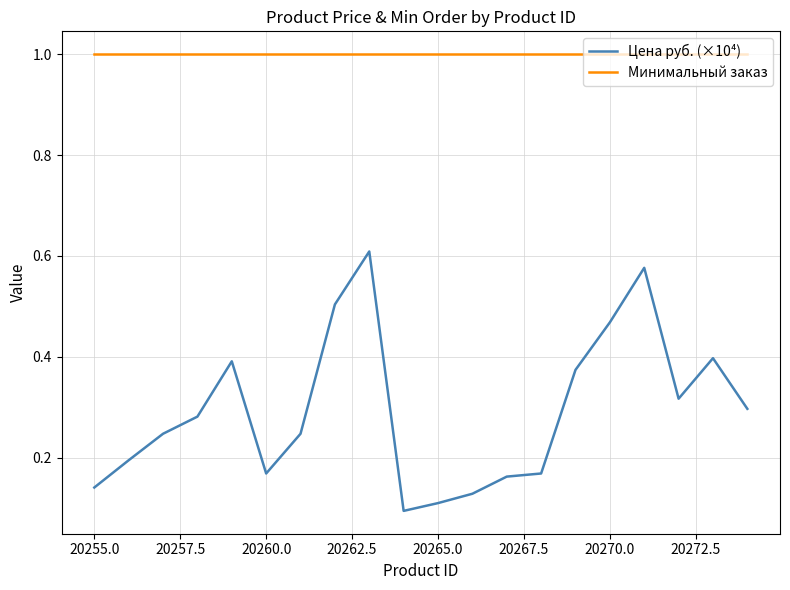

Which series has the widest spread of values?

Цена руб. (×10⁴)